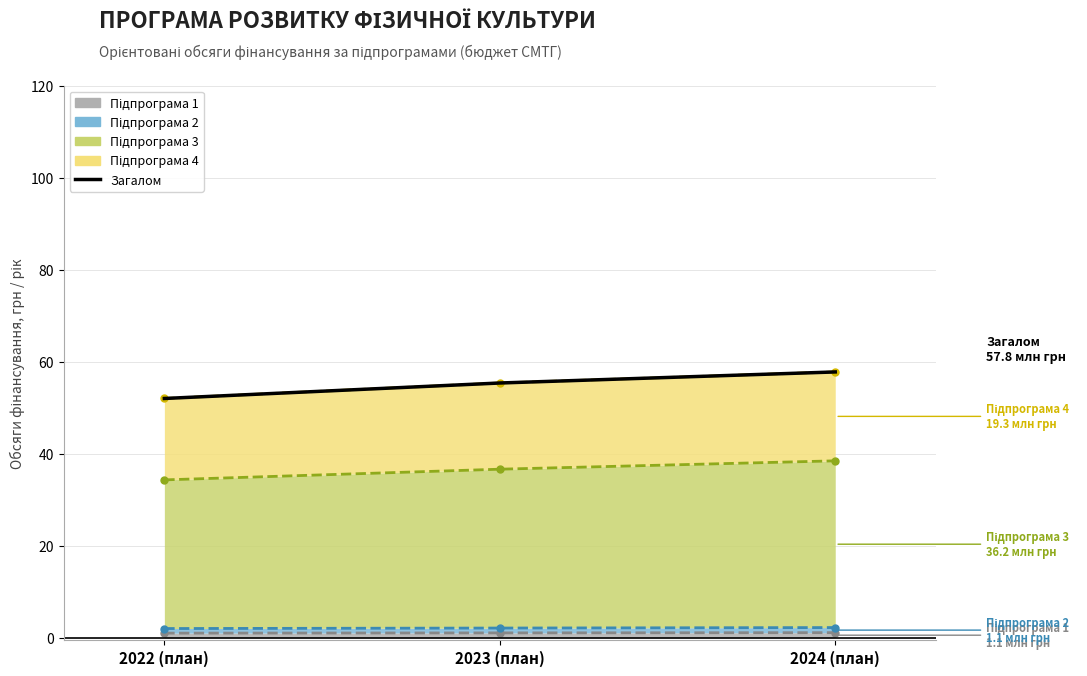

At which label is the value closest to 54?

2023 (план)